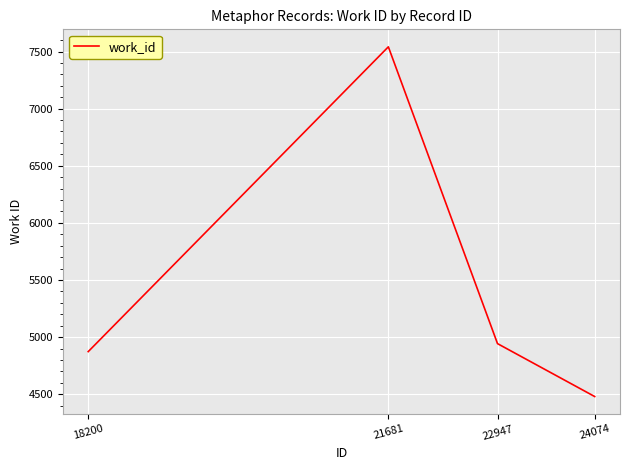

Does the chart display data point markers on the line(s)?

No